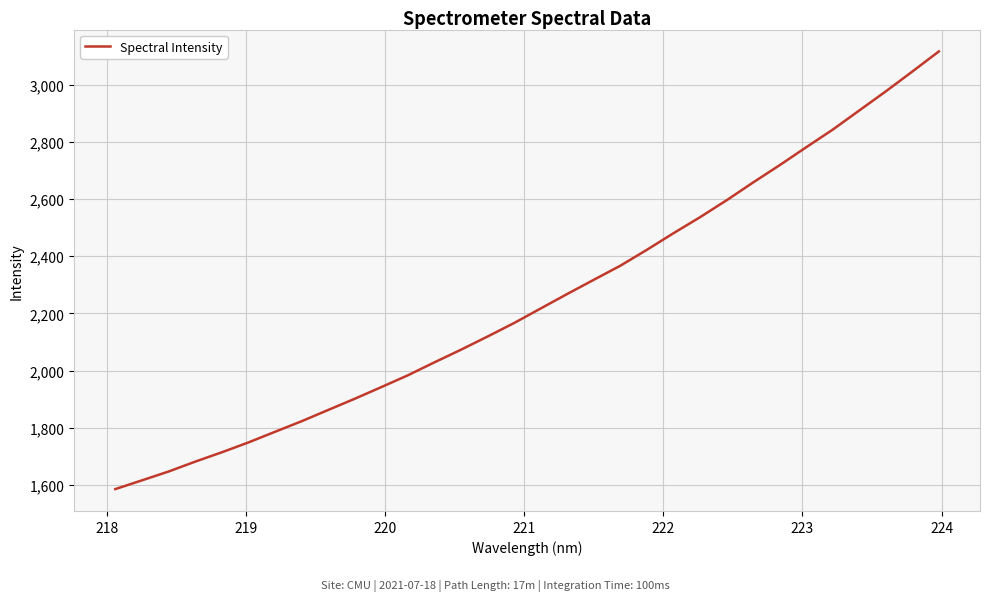

What is the minimum value shown in the chart?

1585.9